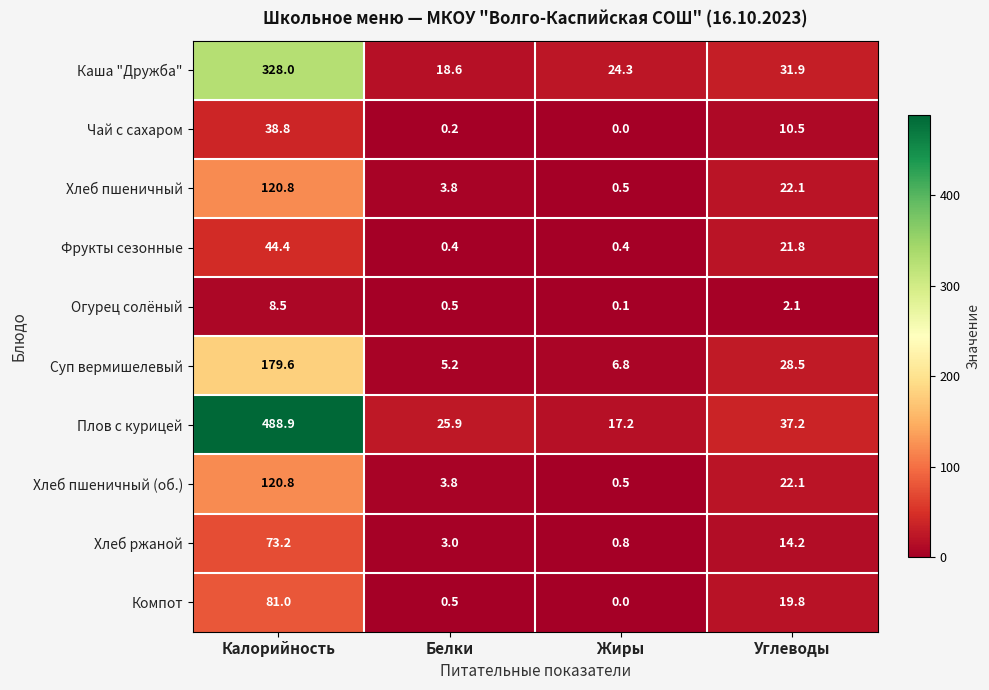

What is the sum of all Чай с сахаром values?

49.5